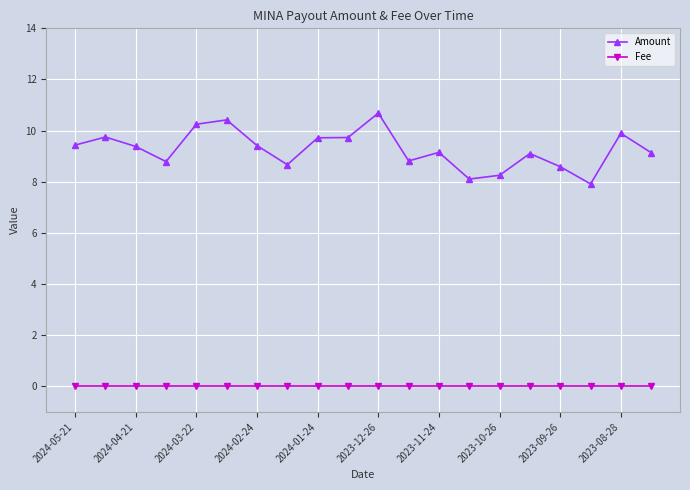

True or false: Fee and Amount cross at least once.

False